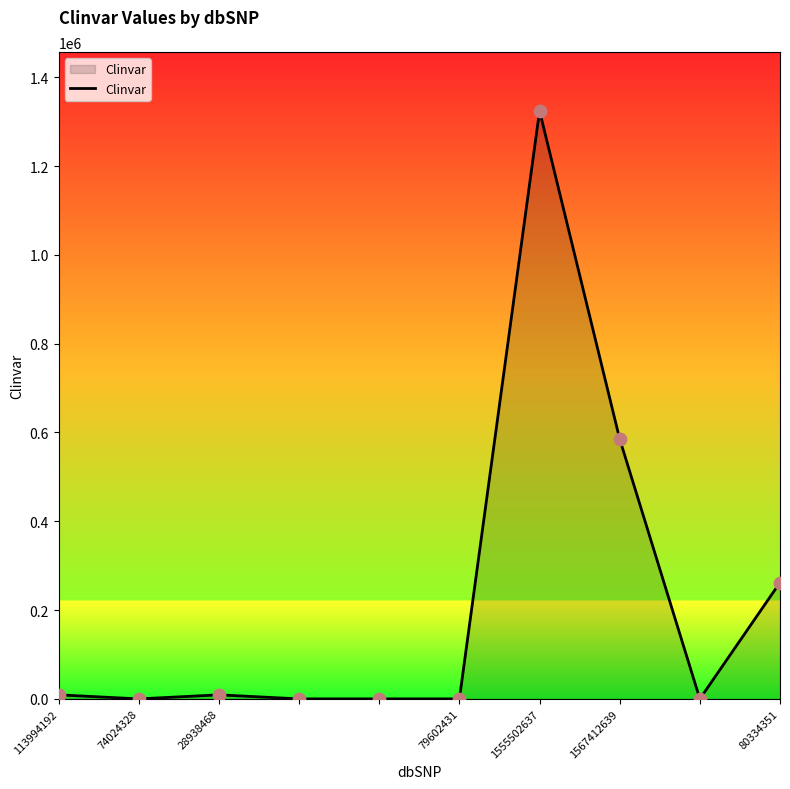

What is the difference between the maximum and minimum values?

1324345